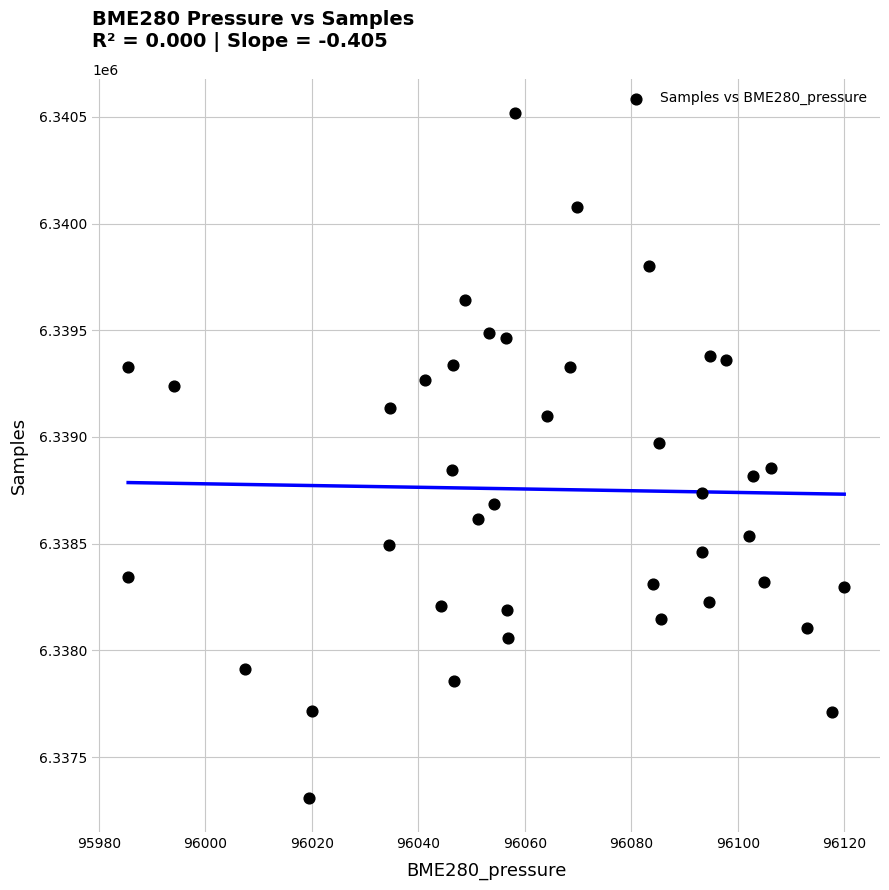

What is the range of Y values (max minus min)?

3209